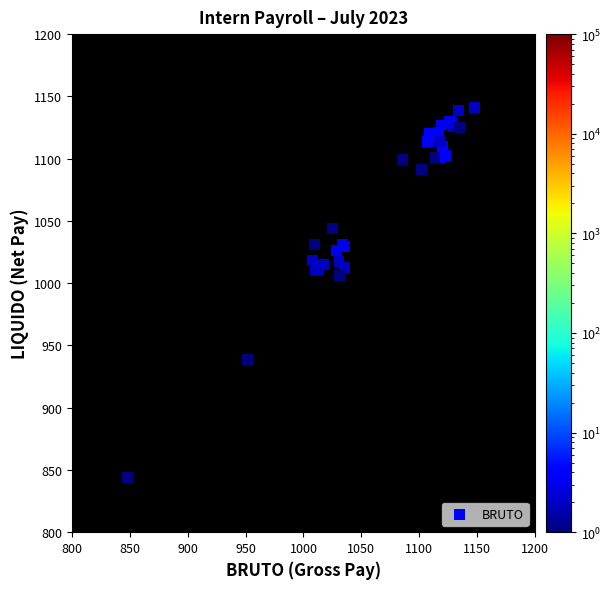

What Y value in the scatter plot is closest to 992?

1006.2